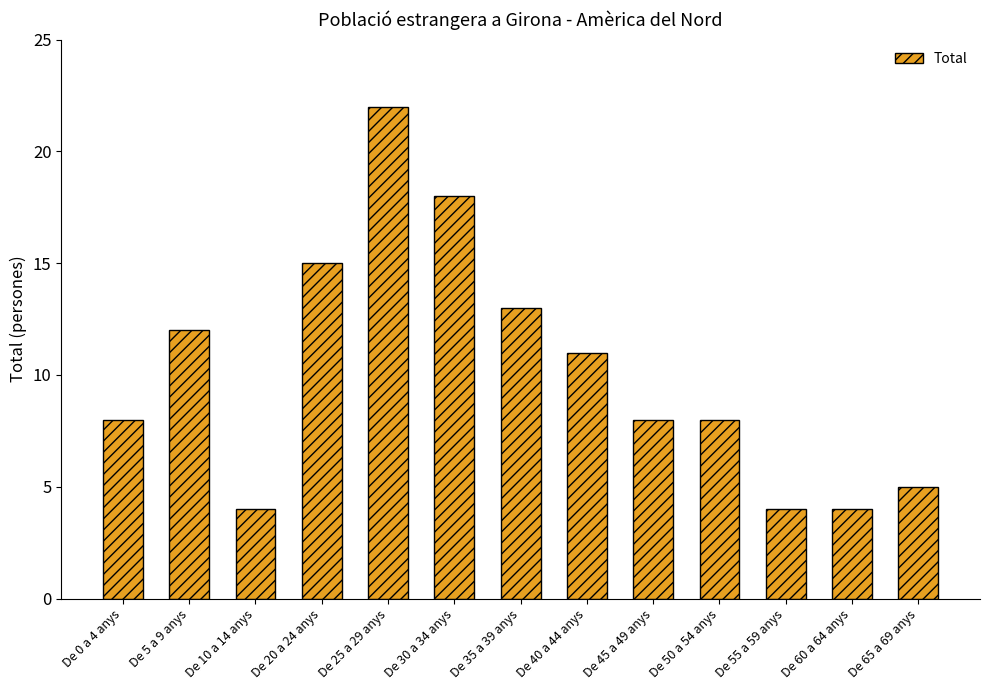

What is the minimum value shown in the chart?

4